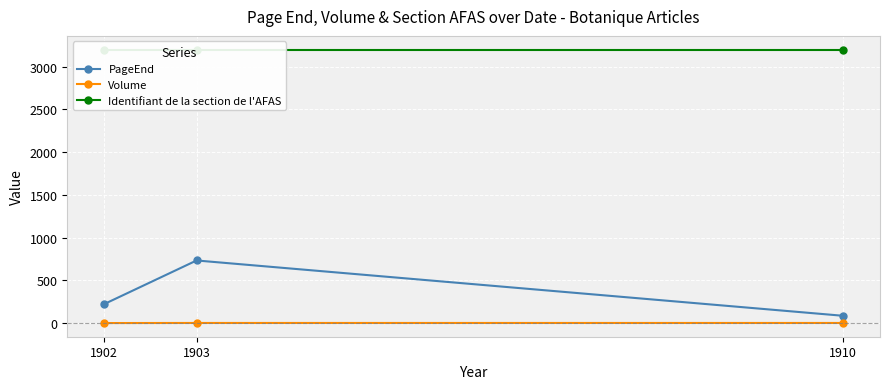

At how many categories does at least one series exceed 64?

3